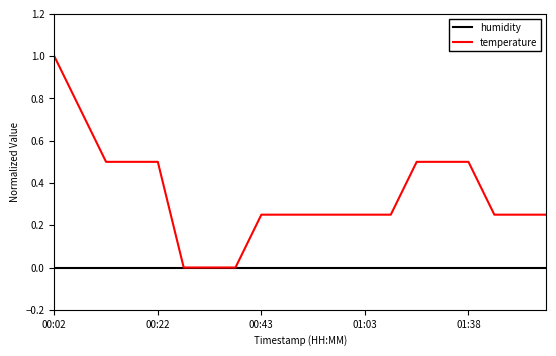

What is the maximum value for temperature?

1.0